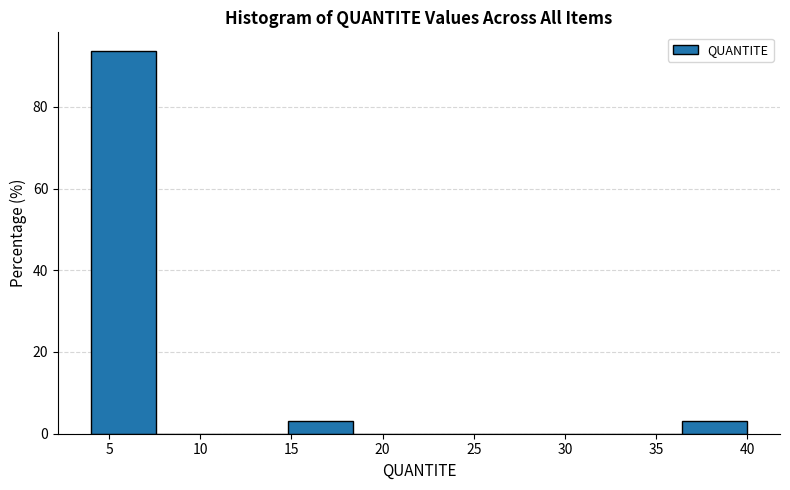

Which range on the x-axis has the tallest bar?

4.0 to 7.6